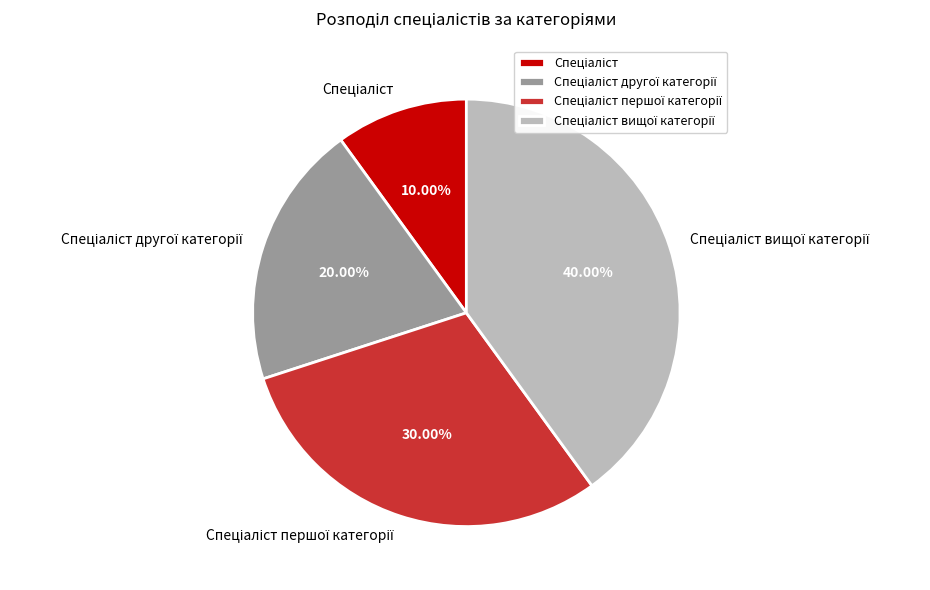

Is there any slice that represents more than half of the pie?

No